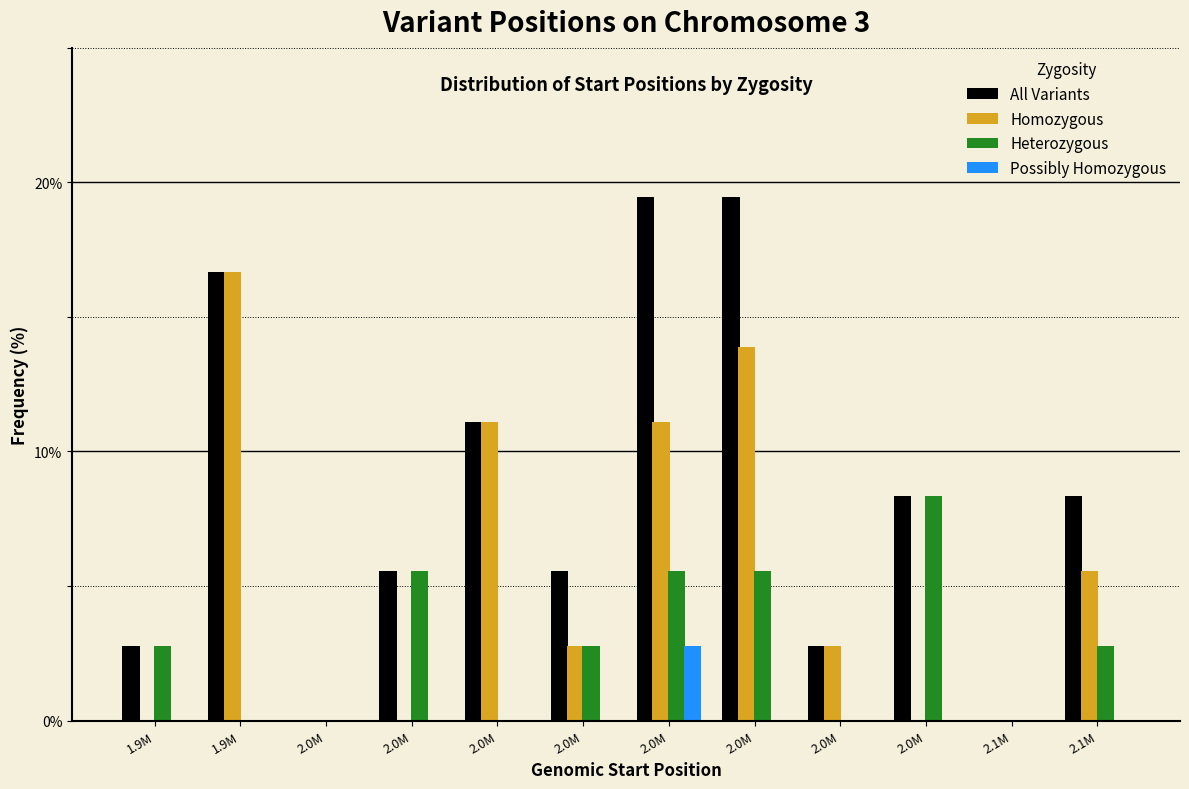

What are all the series names shown in the legend?

All Variants, Homozygous, Heterozygous, Possibly Homozygous